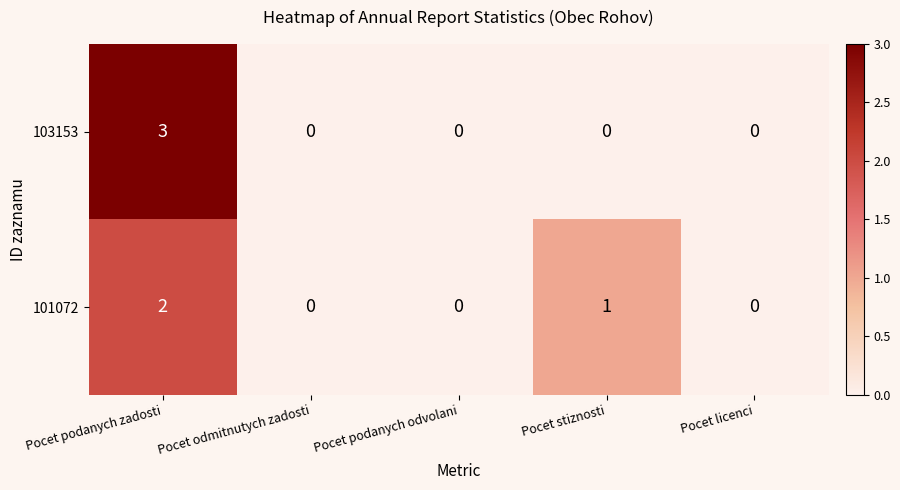

How many categories are shown in the chart?

5